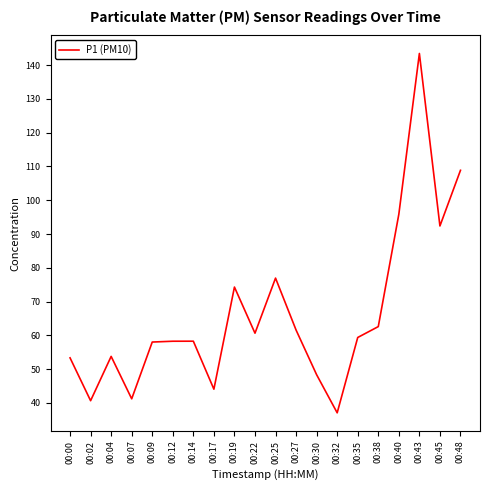

What is the minimum value shown in the chart?

37.1